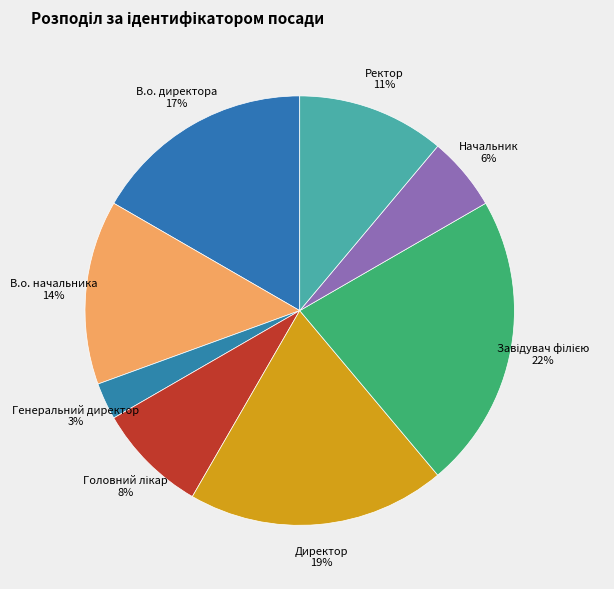

Between Директор 19% and В.о. начальника 14%, which is larger?

Директор 19%